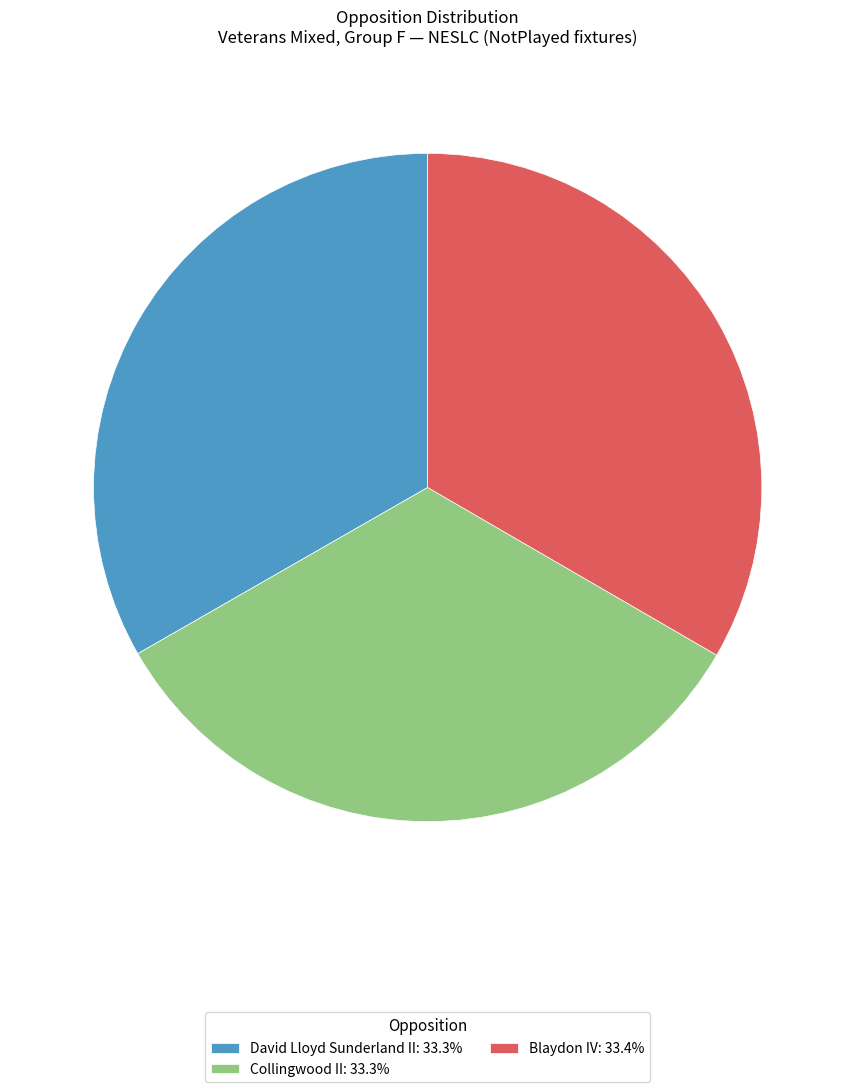

The Blaydon IV slice represents 33% of the pie. True or false?

True